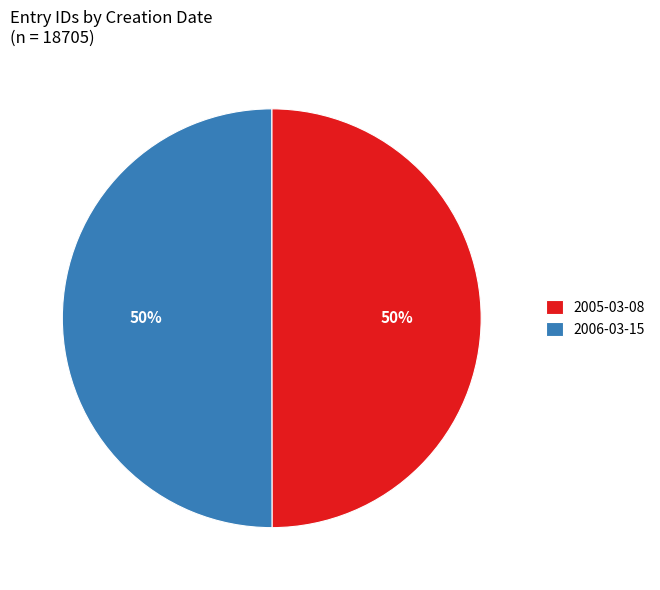

Approximately how many times larger is the value at 2005-03-08 compared to 2006-03-15?

1.0